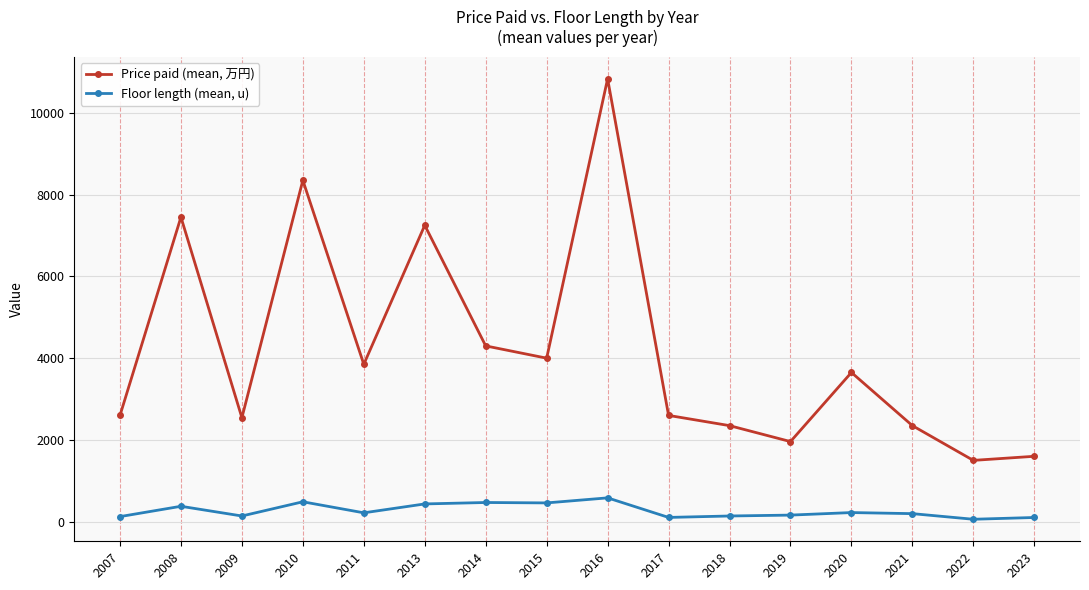

Rank the series at 2018 from lowest to highest value.

Floor length (mean, u), Price paid (mean, 万円)